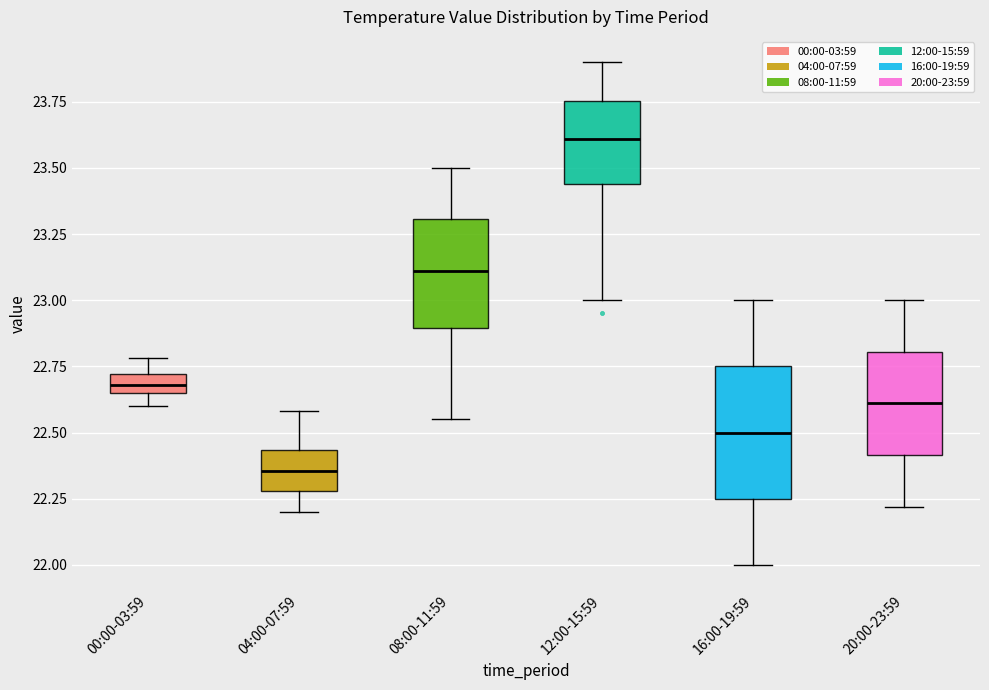

Comparing the boxes themselves (not the whiskers), which one is the tallest?

16:00-19:59